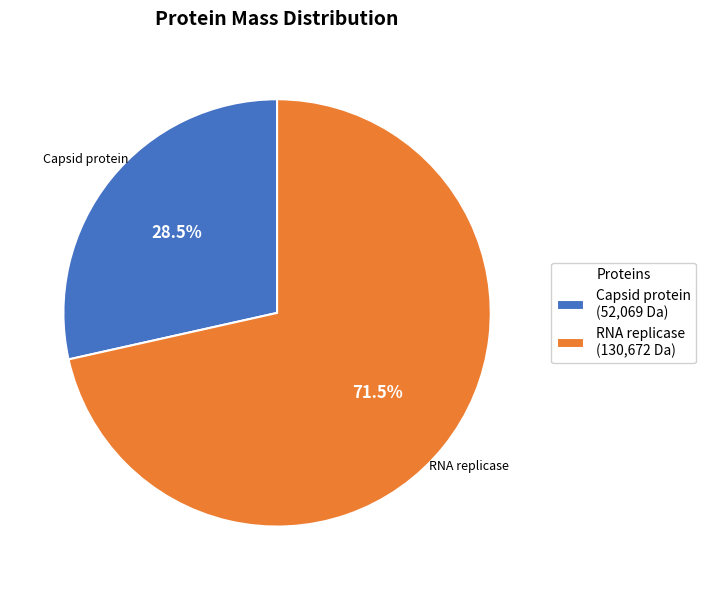

Between RNA replicase and Capsid protein, which is larger?

RNA replicase